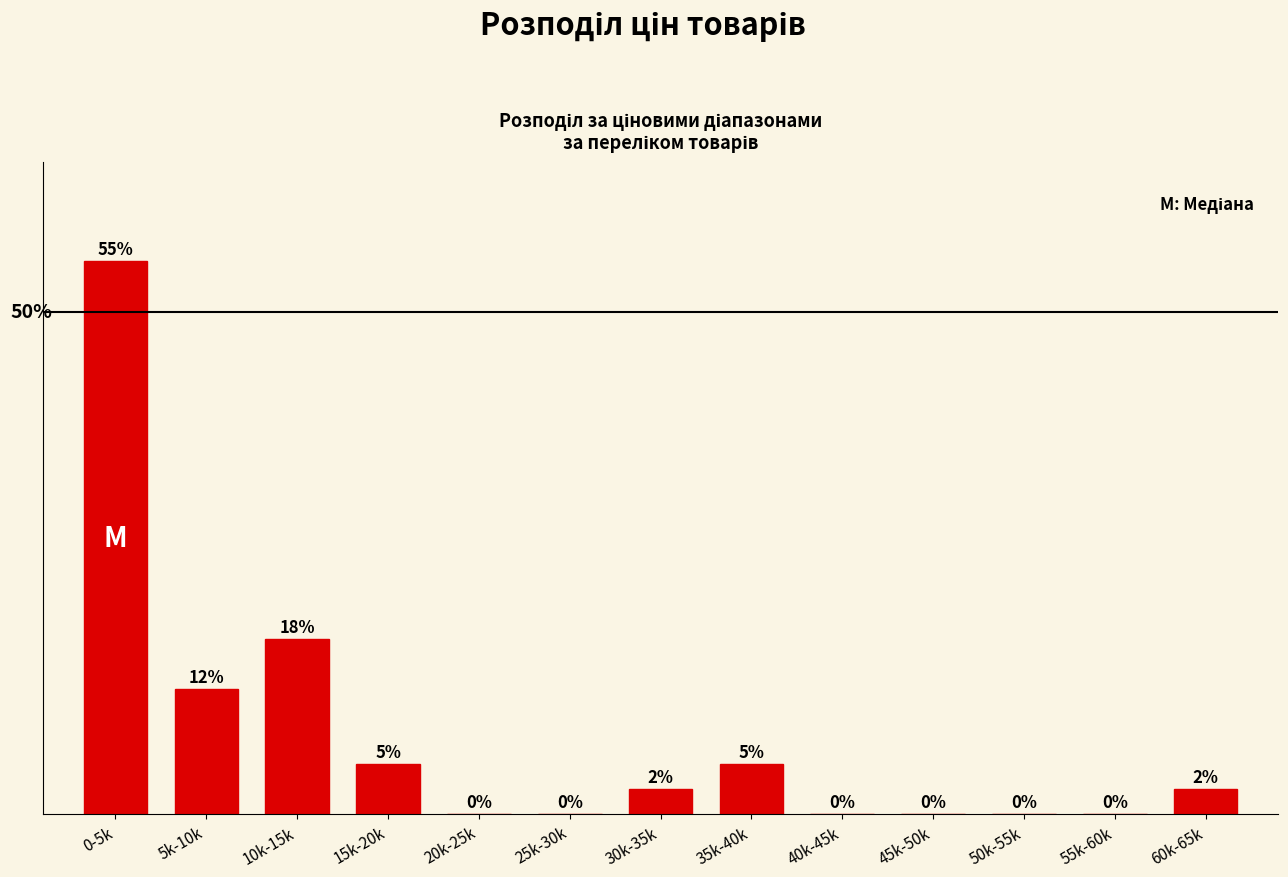

At which label does the data first exceed 2?

0-5k